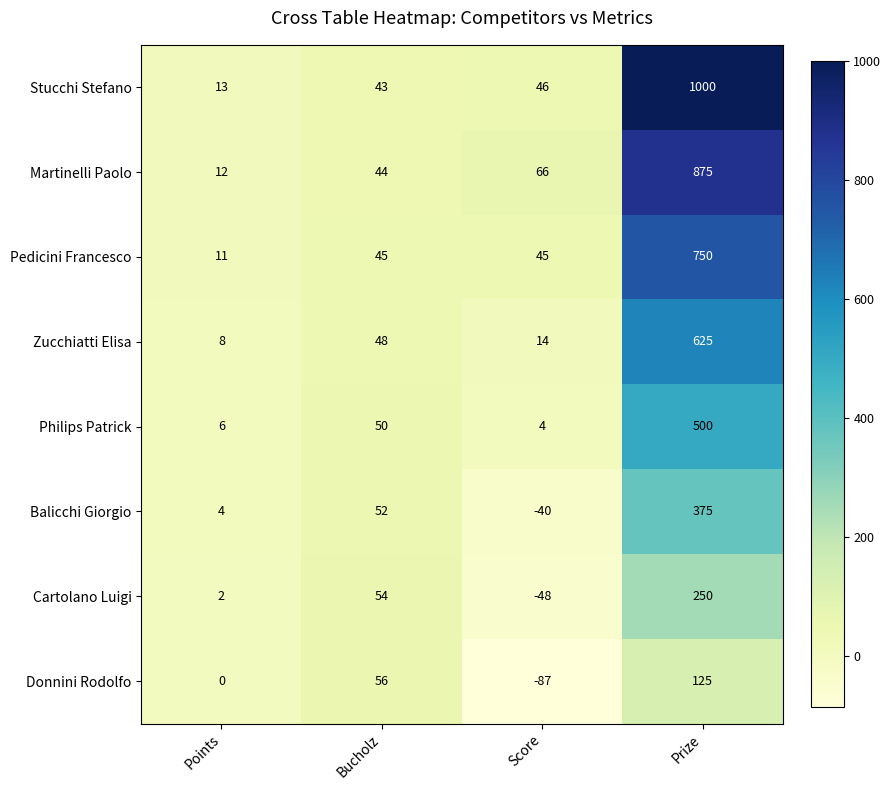

What is the difference between the maximum and minimum values in the Cartolano Luigi series?

298